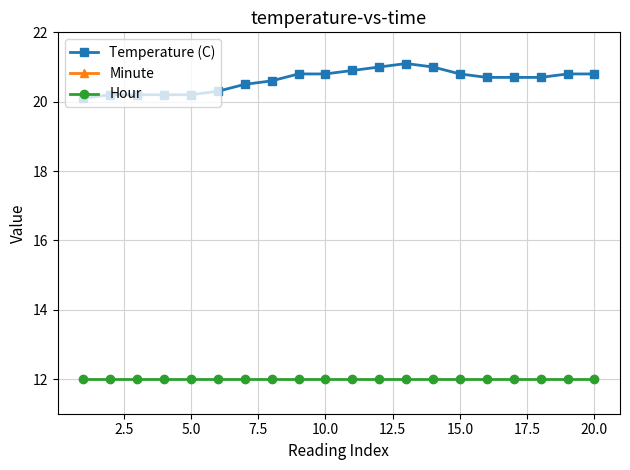

Rank the series by their average value, from lowest to highest.

Hour, Temperature (C), Minute